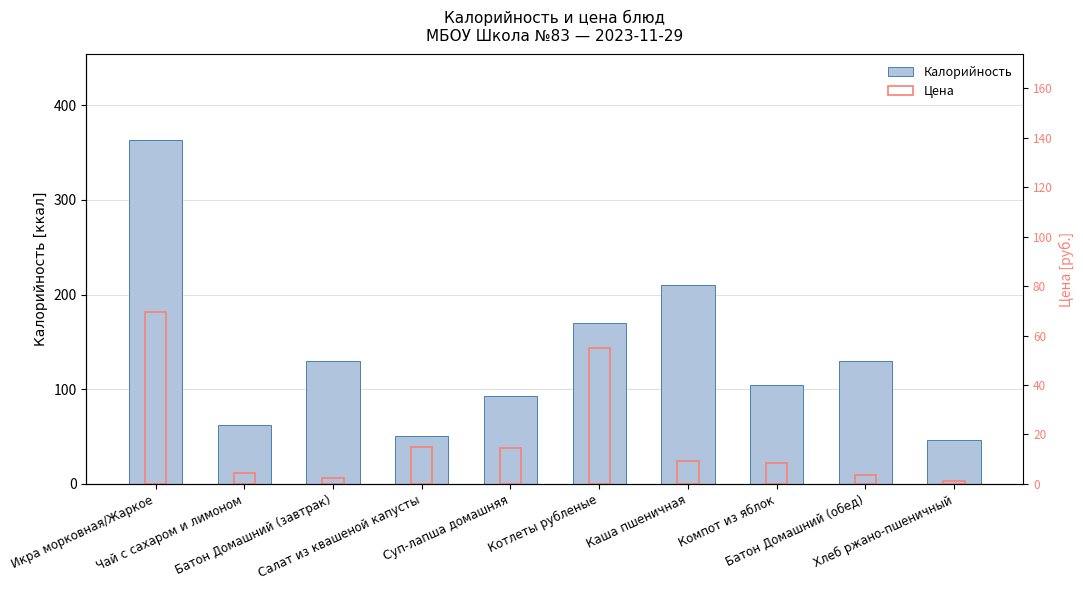

What is the highest value of the Цена series?

69.5